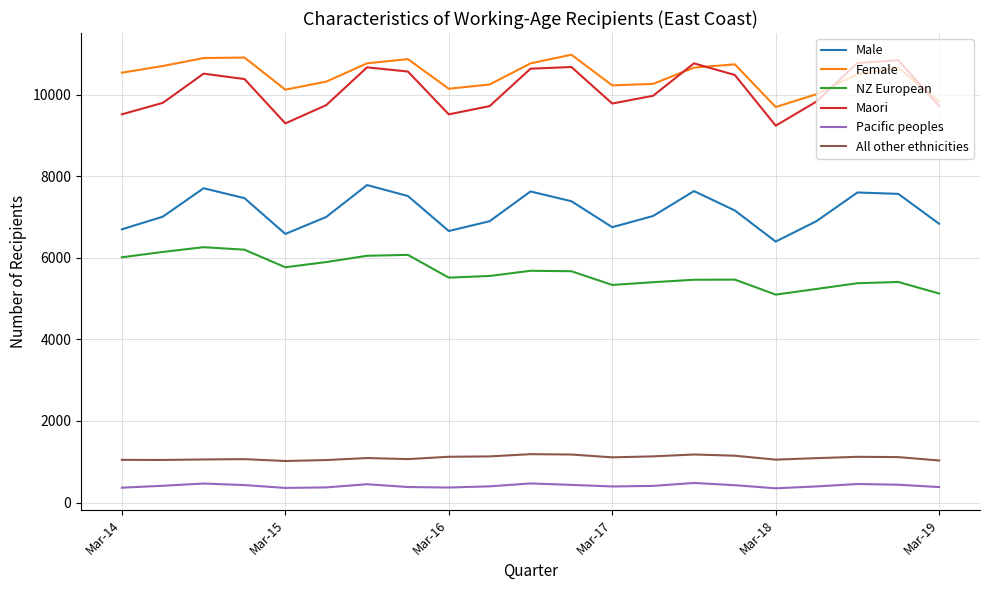

True or false: Female and Male cross at least once.

False